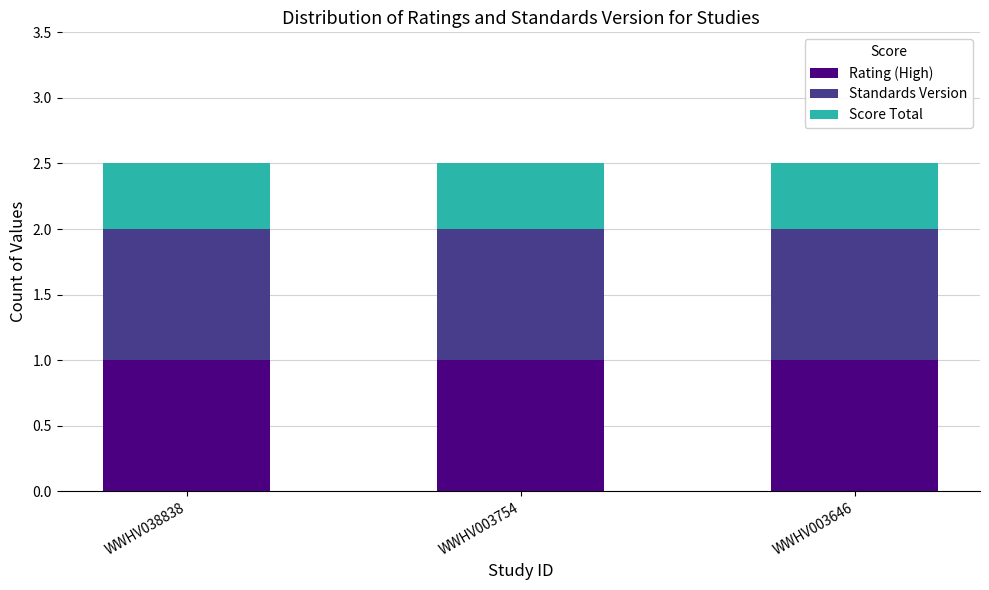

What is the lowest value of the Rating (High) series?

1.0